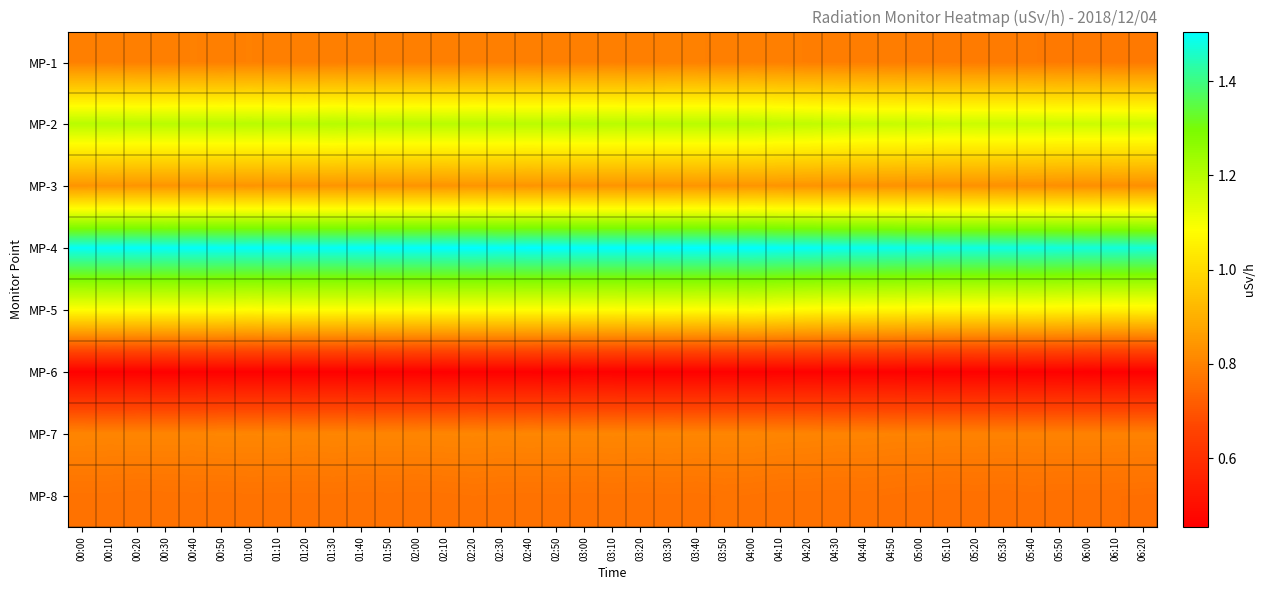

Which category has the highest value across all series?

02:20